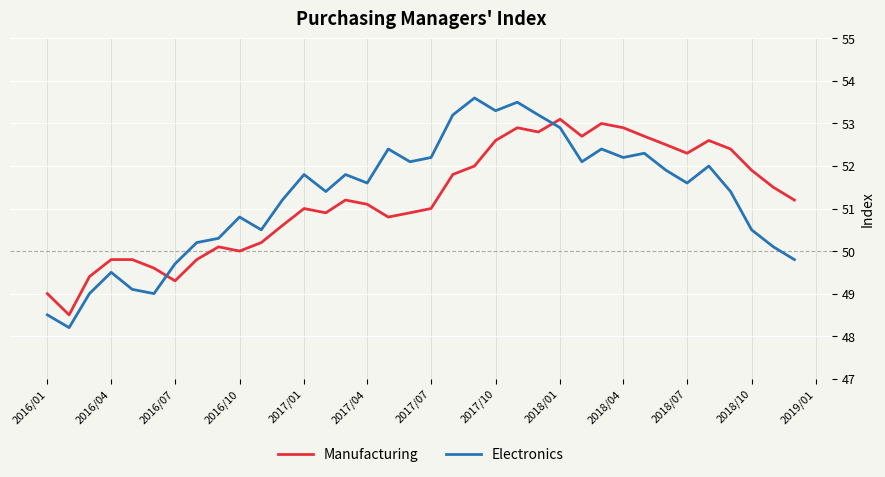

Does the chart display data point markers on the line(s)?

No